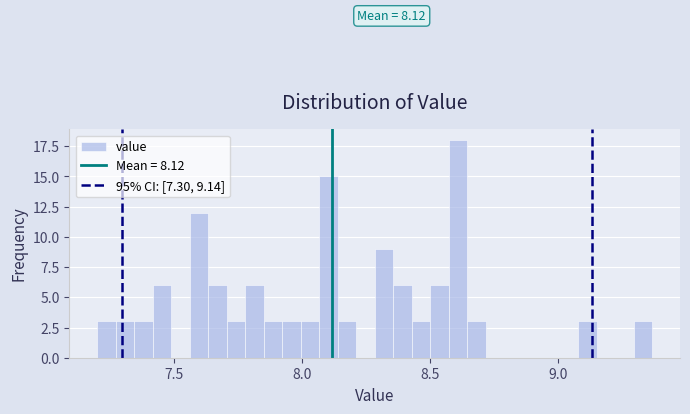

Read against the x-axis, roughly where is the centre of the tallest bar?

8.60